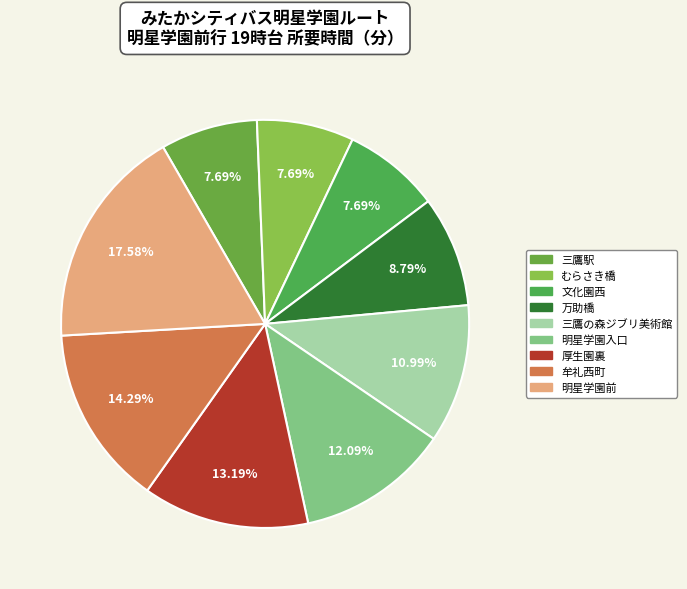

True or false: 万助橋 accounts for 9% of the total.

True